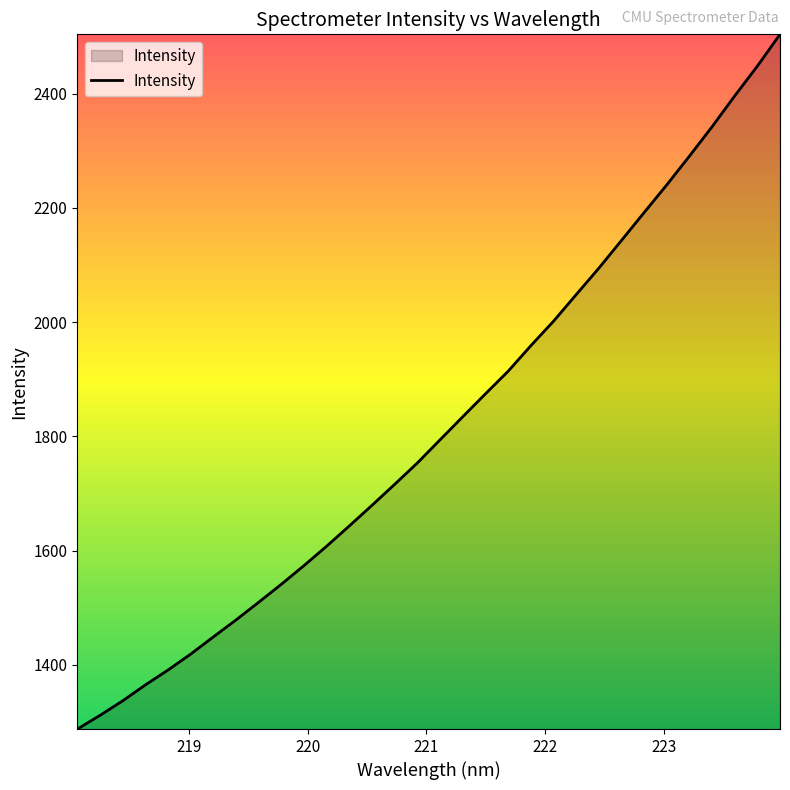

What is the difference between the maximum and minimum values?

1216.4